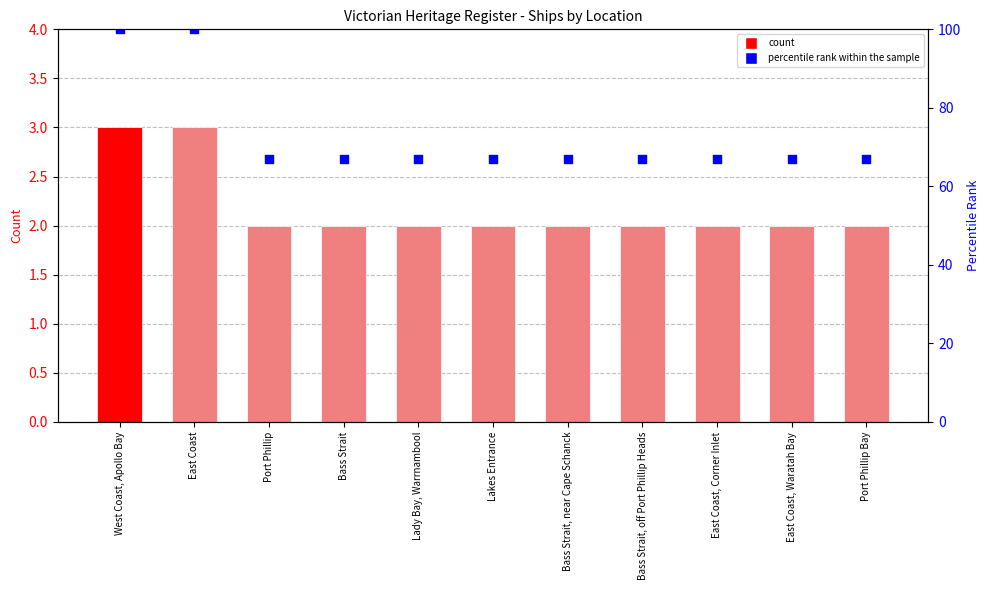

At how many categories does at least one series exceed 6?

11